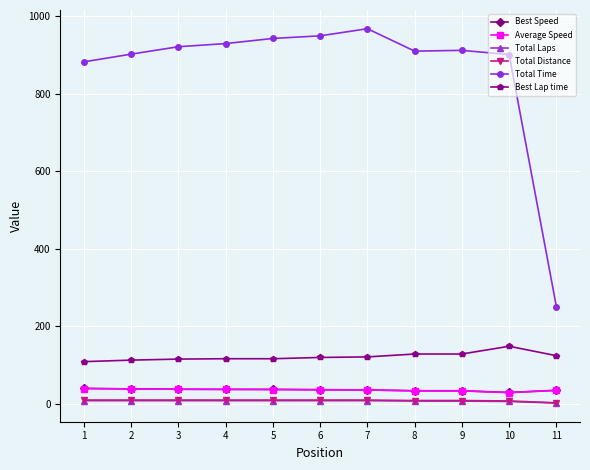

What is the difference between the highest and lowest values at 11?

248.7